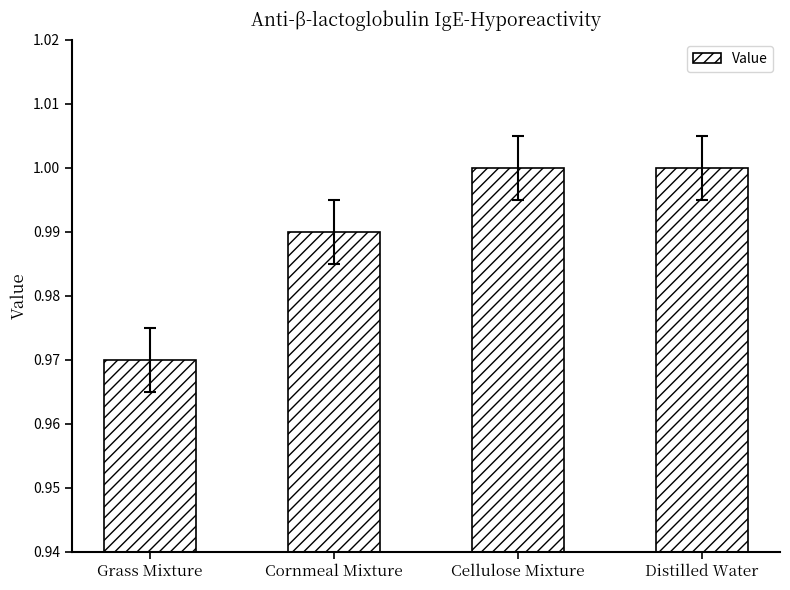

What is the sum of the values at Cornmeal Mixture and Grass Mixture?

2.0